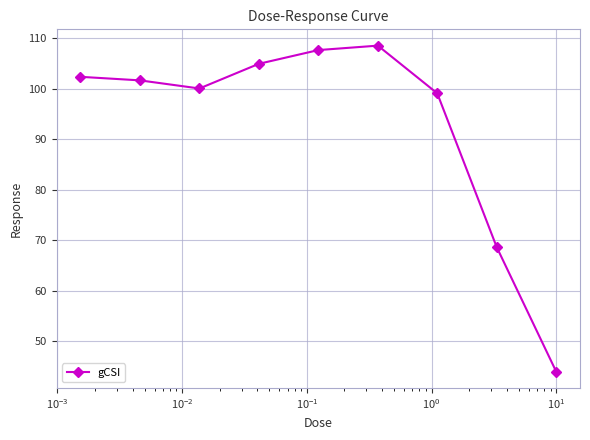

What is the value of the 2nd point from the left?

101.7